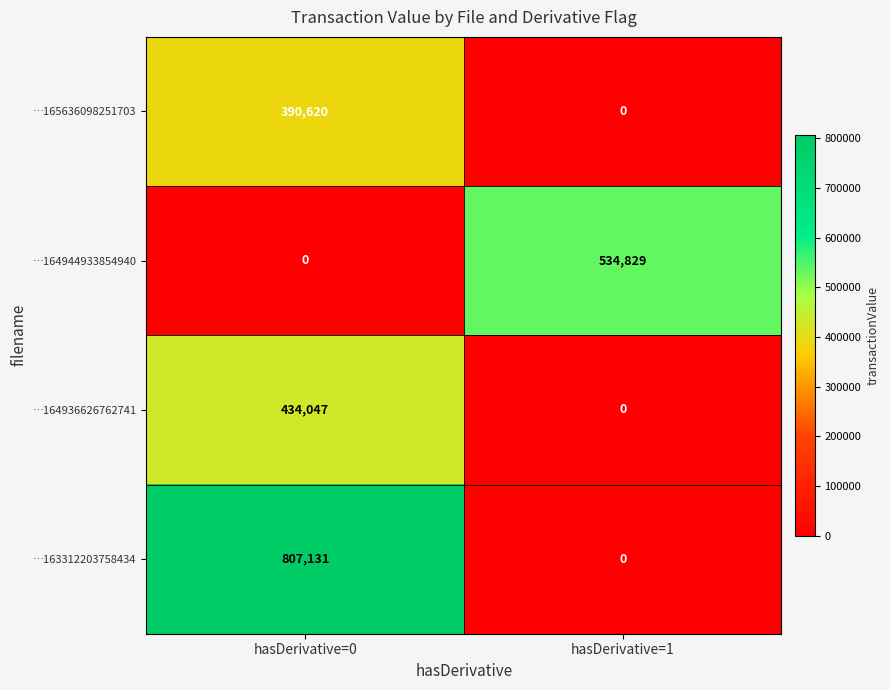

Reading left to right, extract all data points from this chart.

…165636098251703: hasDerivative=0=390620	hasDerivative=1=0
…164944933854940: hasDerivative=0=0	hasDerivative=1=534829
…164936626762741: hasDerivative=0=434047	hasDerivative=1=0
…163312203758434: hasDerivative=0=807131	hasDerivative=1=0